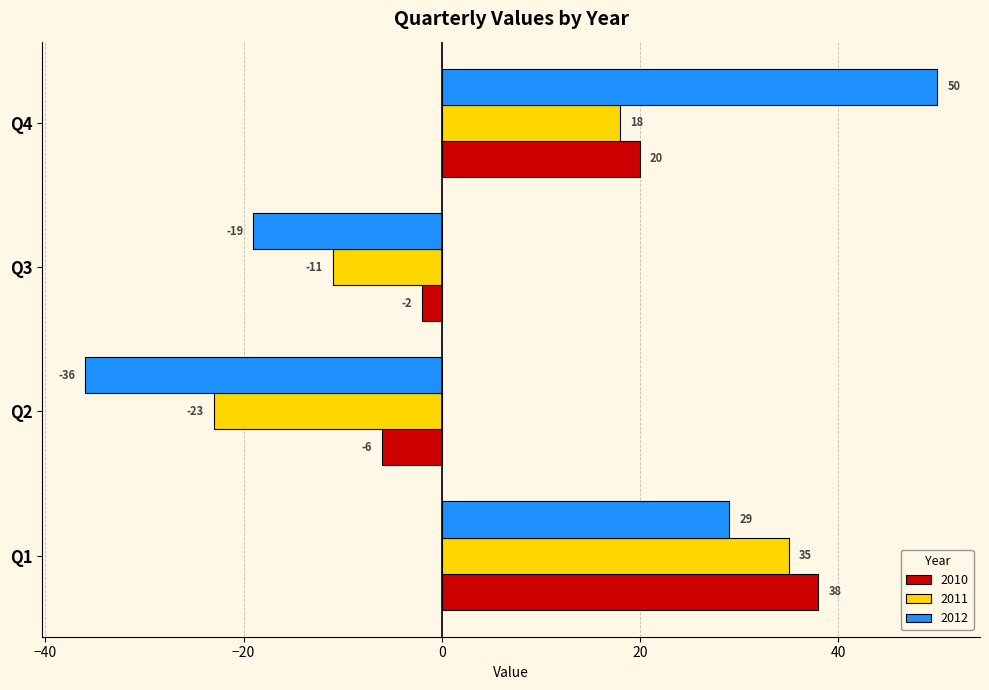

What is the maximum value for 2012?

50